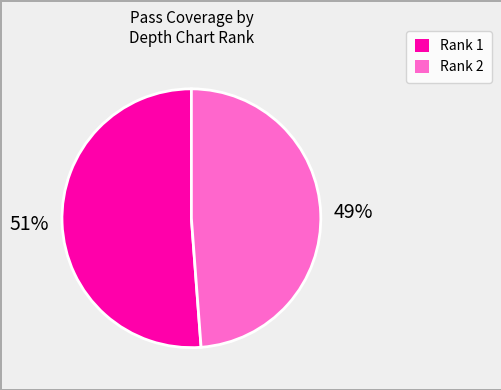

Rank the categories by value from highest to lowest.

Rank 1, Rank 2